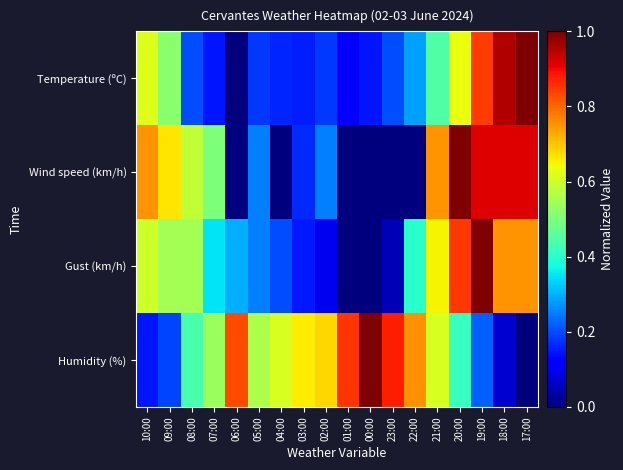

Between 19:00 and 18:00, which is larger?

18:00